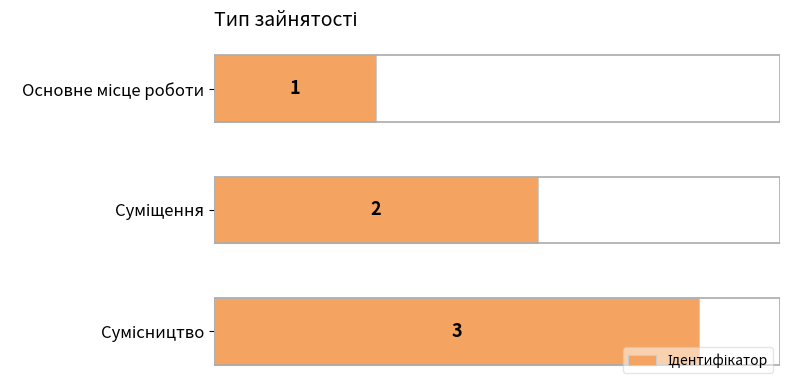

What is the value of the 1st bar from the top?

1